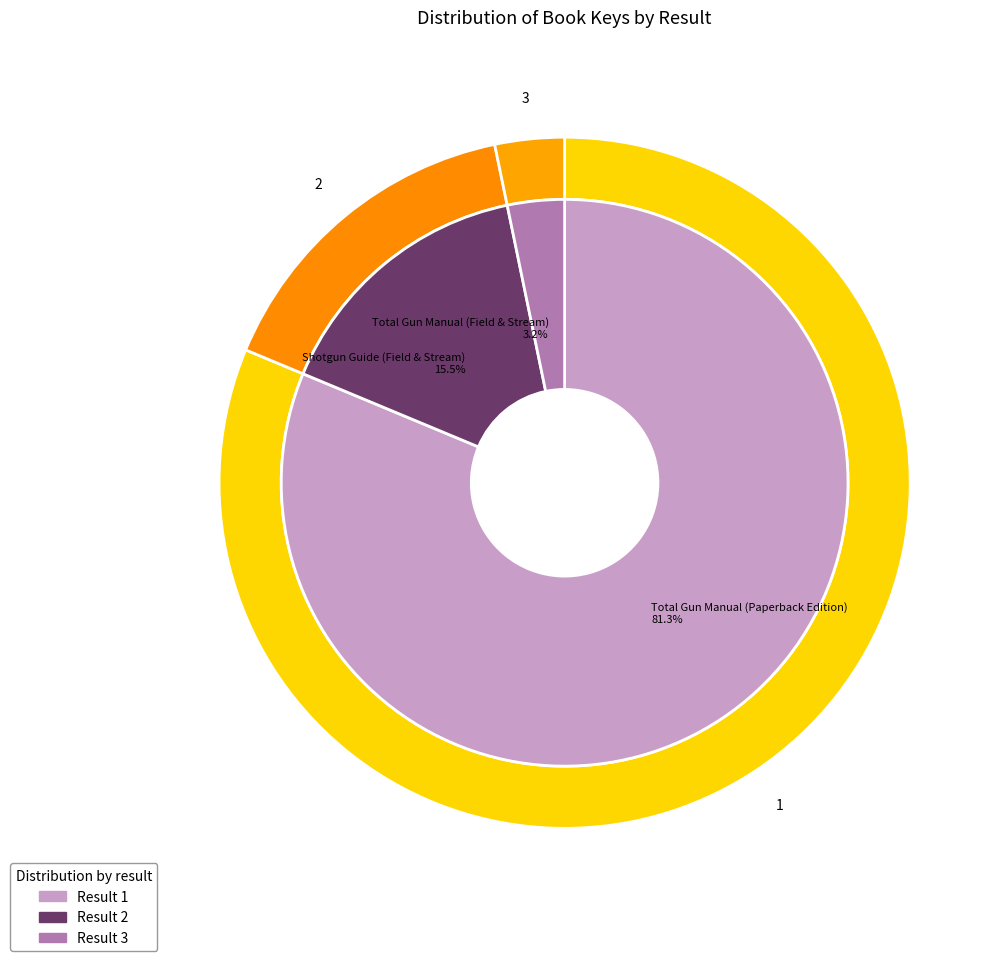

To the nearest percent, what portion does Total Gun Manual (Field & Stream) represent?

3%